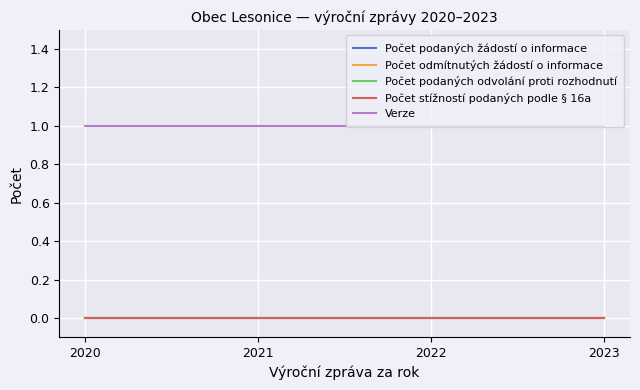

Reading right to left, extract all data points from this chart.

Počet podaných žádostí o informace: 2023=0	2022=0	2021=0	2020=0
Počet odmítnutých žádostí o informace: 2023=0	2022=0	2021=0	2020=0
Počet podaných odvolání proti rozhodnutí: 2023=0	2022=0	2021=0	2020=0
Počet stížností podaných podle § 16a: 2023=0	2022=0	2021=0	2020=0
Verze: 2023=1	2022=1	2021=1	2020=1